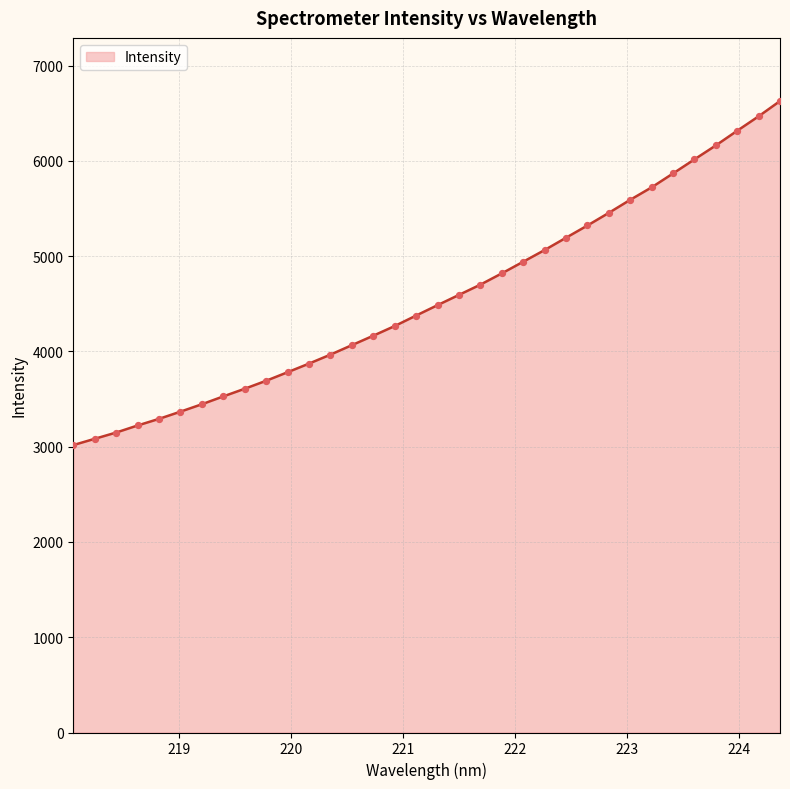

What is the difference between the maximum and minimum values?

3611.4